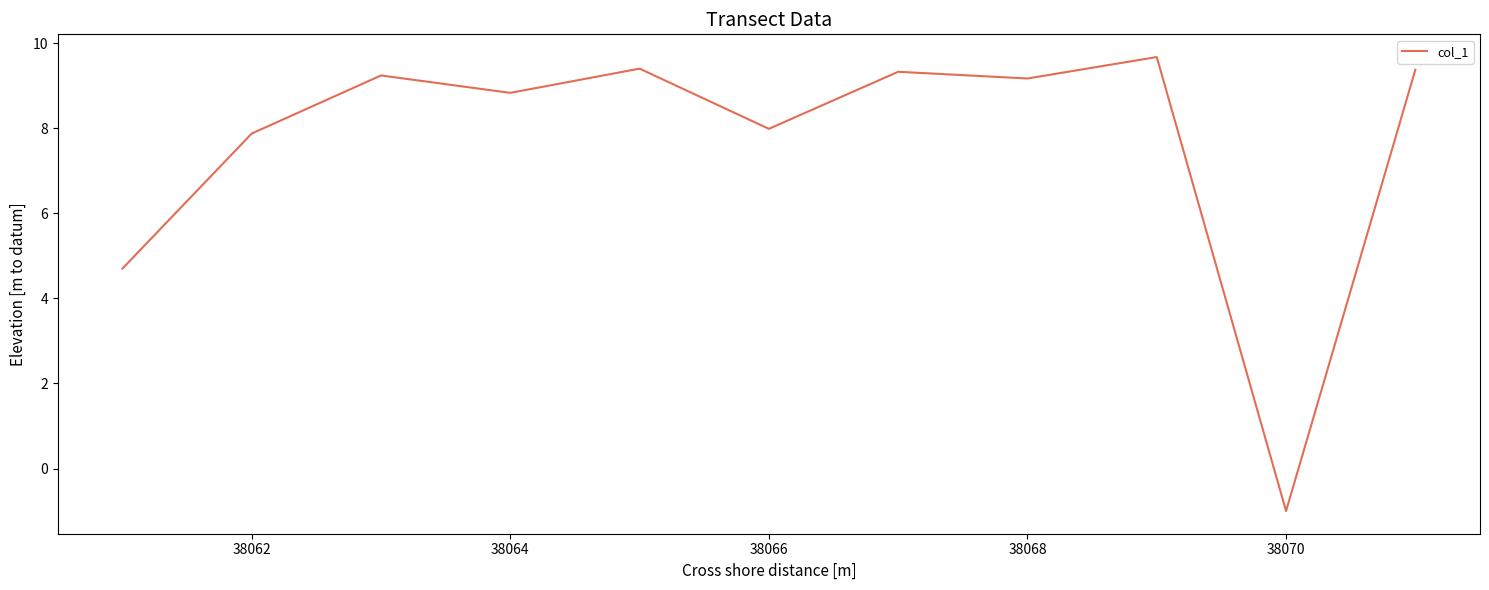

What is the difference between the maximum and minimum values?

10.7